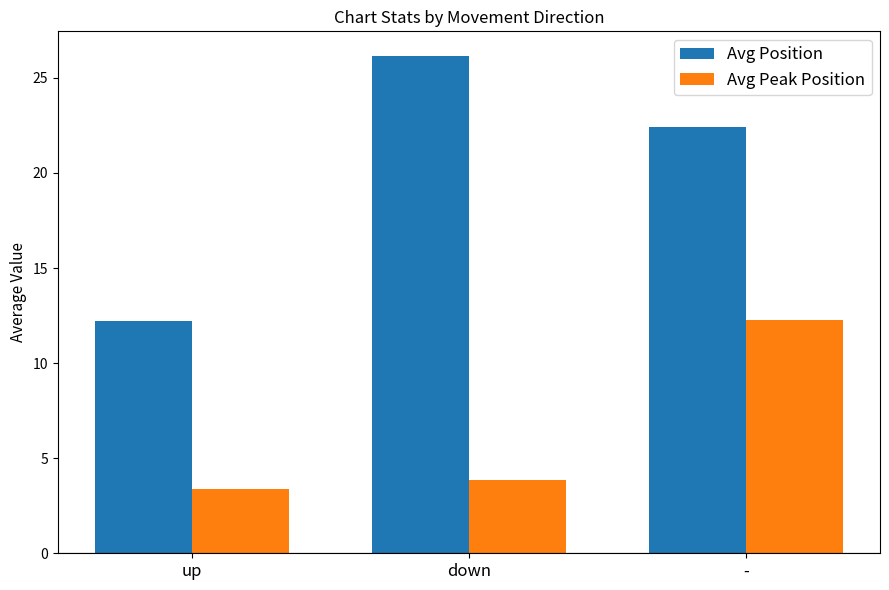

What is the difference between the second highest and minimum values in the Avg Peak Position series?

0.5